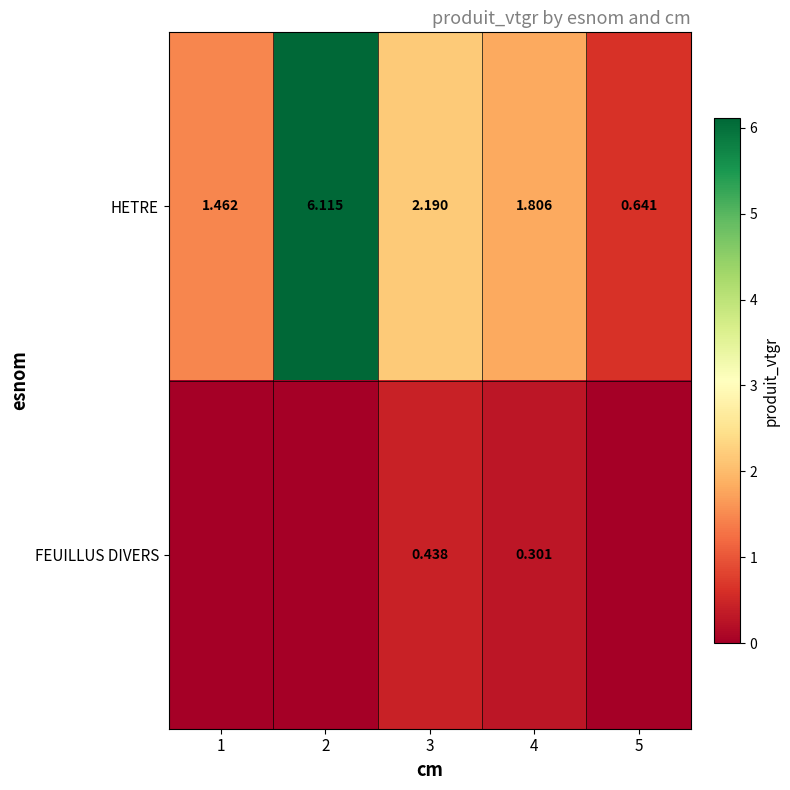

Is the value of HETRE at 4 greater than the value of FEUILLUS DIVERS at 3?

Yes